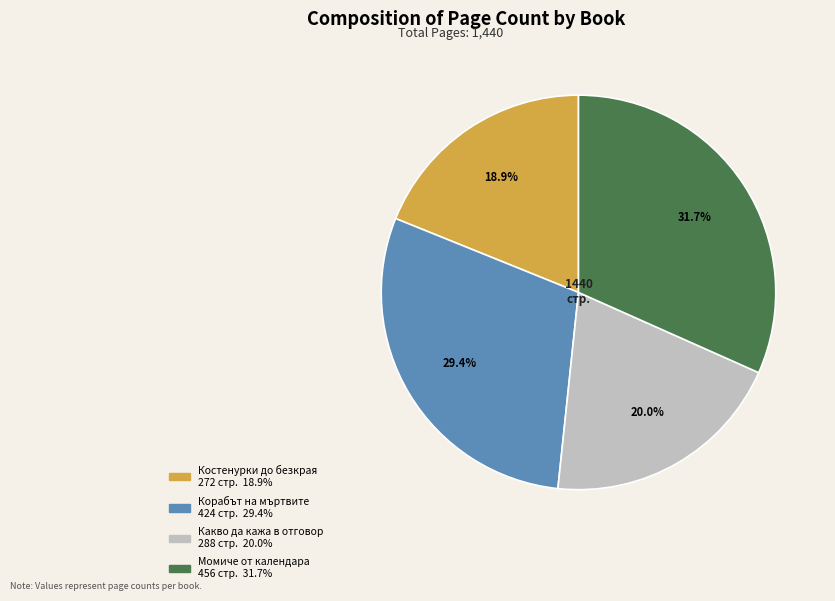

Is there a majority slice in this chart?

No